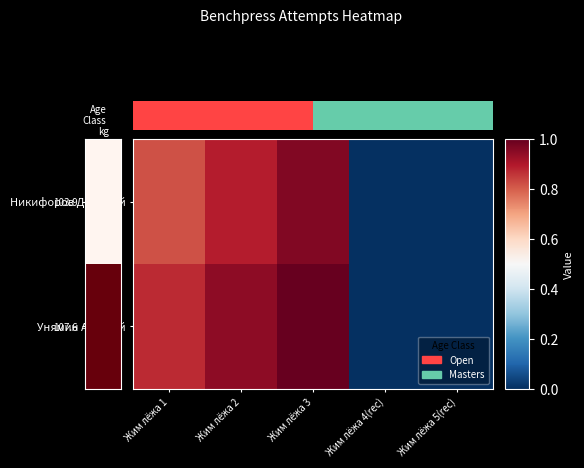

List the labels in order of Никифоров Дмитрий value, smallest first.

Жим лёжа 4(rec), Жим лёжа 5(rec), Жим лёжа 1, Жим лёжа 2, Жим лёжа 3